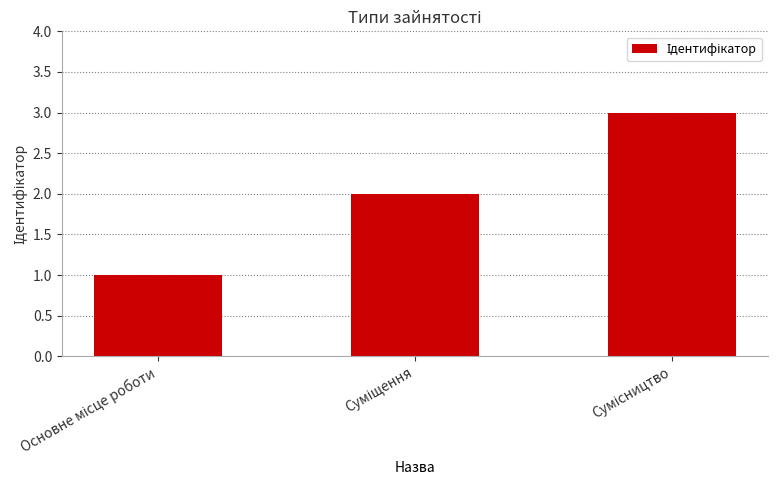

What is the minimum value shown in the chart?

1